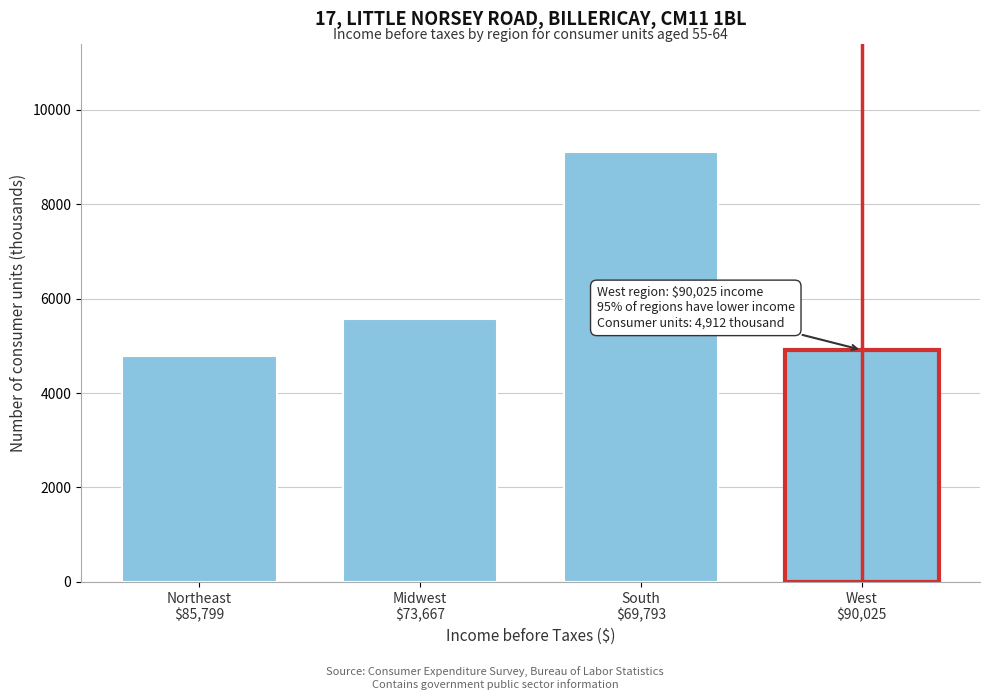

Reading left to right, extract all data points from this chart.

4783	5560	9110	4912